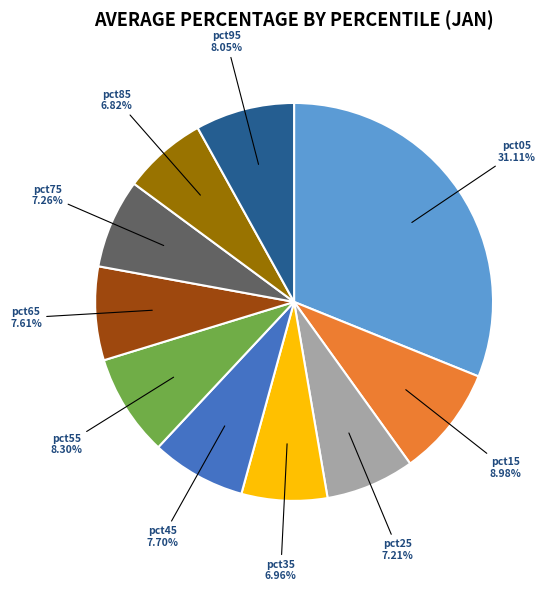

The pct25 slice represents 18% of the pie. True or false?

False